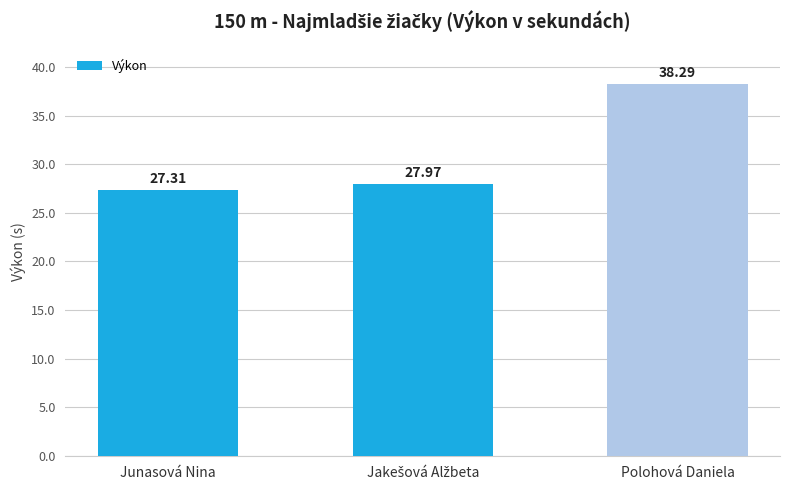

What is the difference between the values at Junasová Nina and Polohová Daniela?

11.0